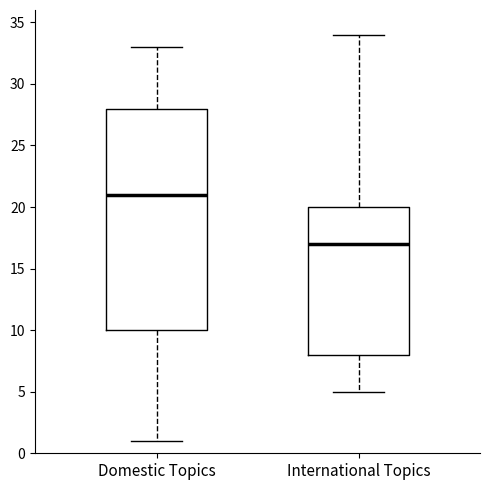

Reading left to right, transcribe this box plot: for each box, give where its median line is, the range the box spans, and where its two whiskers end, as read against the y-axis. The values are not printed on the chart, so give them approximately, as read against the axis.

Domestic Topics: median 21, box 10 to 28, whiskers 1 to 33
International Topics: median 17, box 8 to 20, whiskers 5 to 34